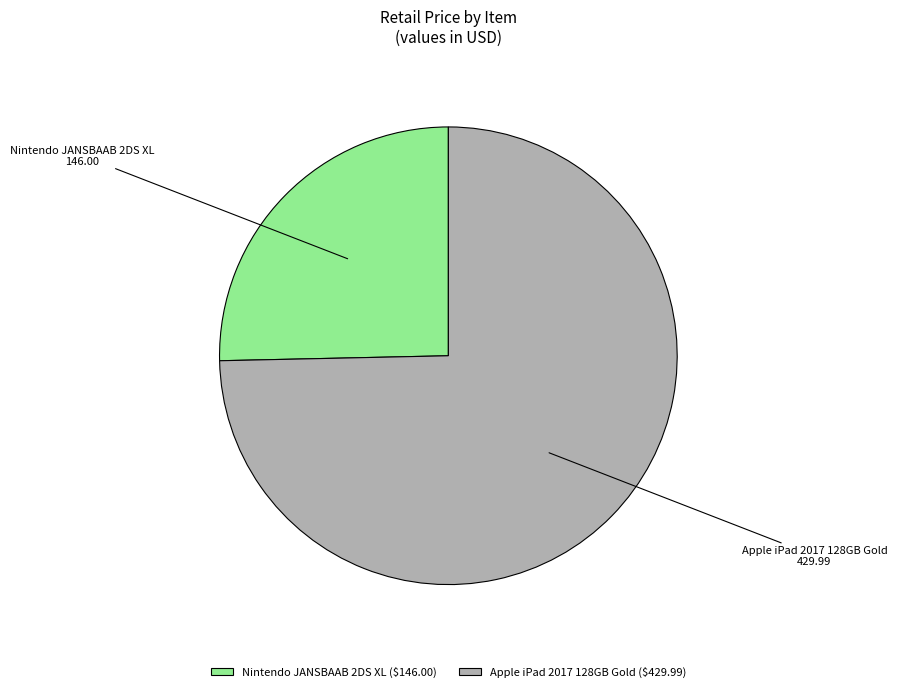

Rank the categories by value from lowest to highest.

Nintendo JANSBAAB 2DS XL, Apple iPad 2017 128GB Gold